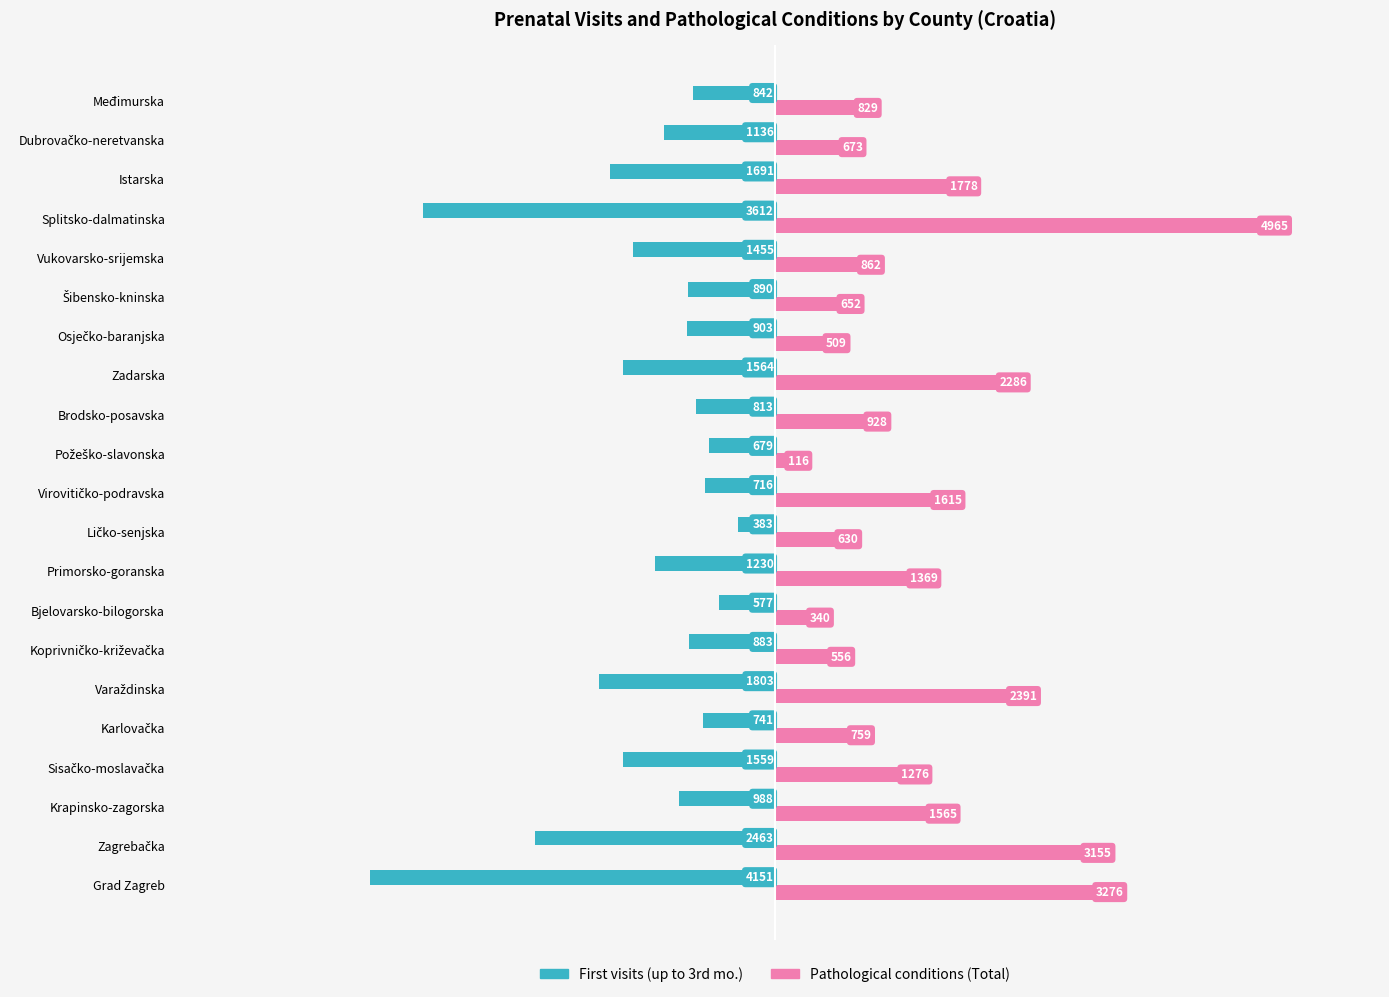

List the series in order of their peak value, lowest first.

First visits (up to 3rd mo.), Pathological conditions (Total)